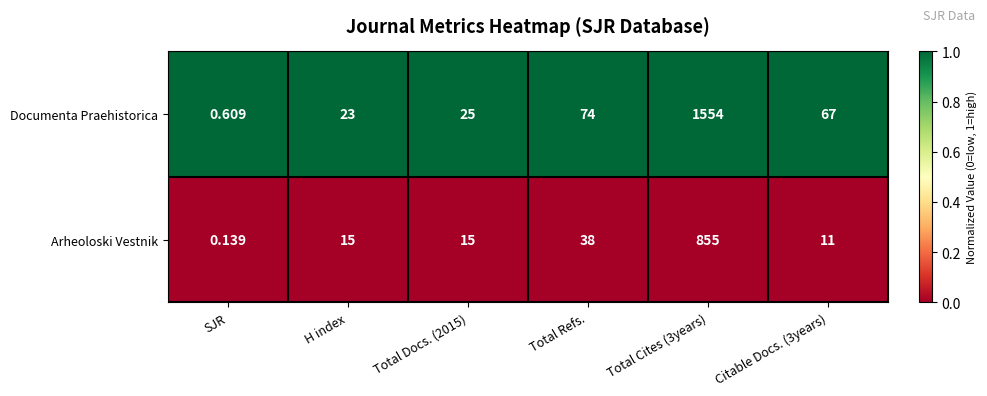

What is the greatest value displayed?

1554.0